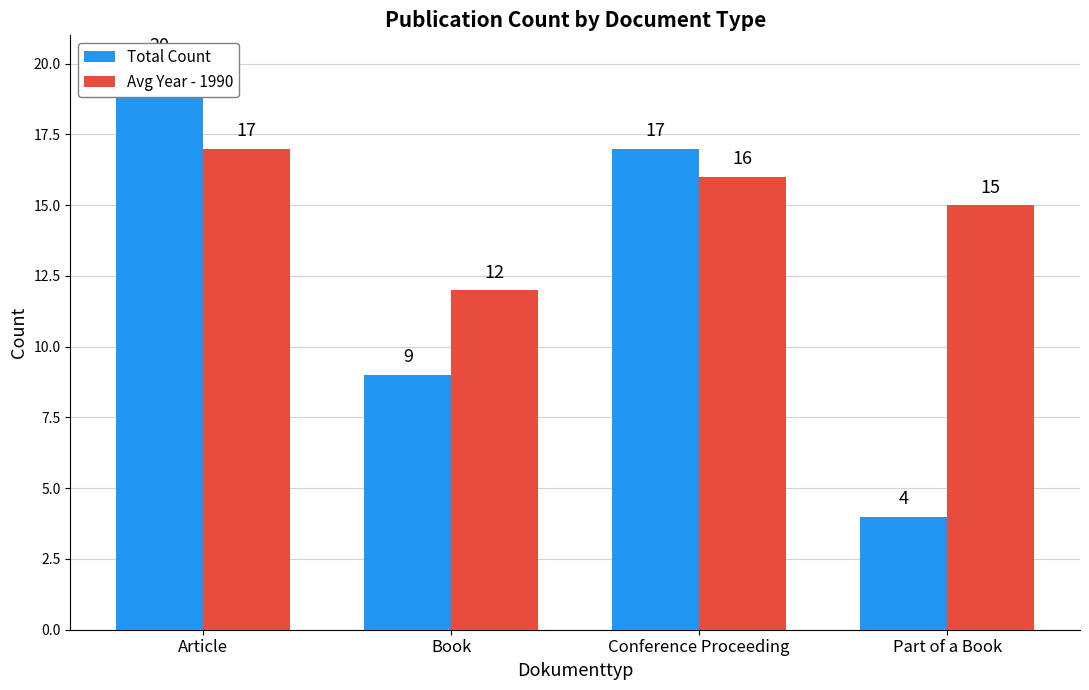

Reading right to left, list all the values displayed in this chart.

Total Count: Part of a Book=4	Conference Proceeding=17	Book=9	Article=20
Avg Year - 1990: Part of a Book=15	Conference Proceeding=16	Book=12	Article=17